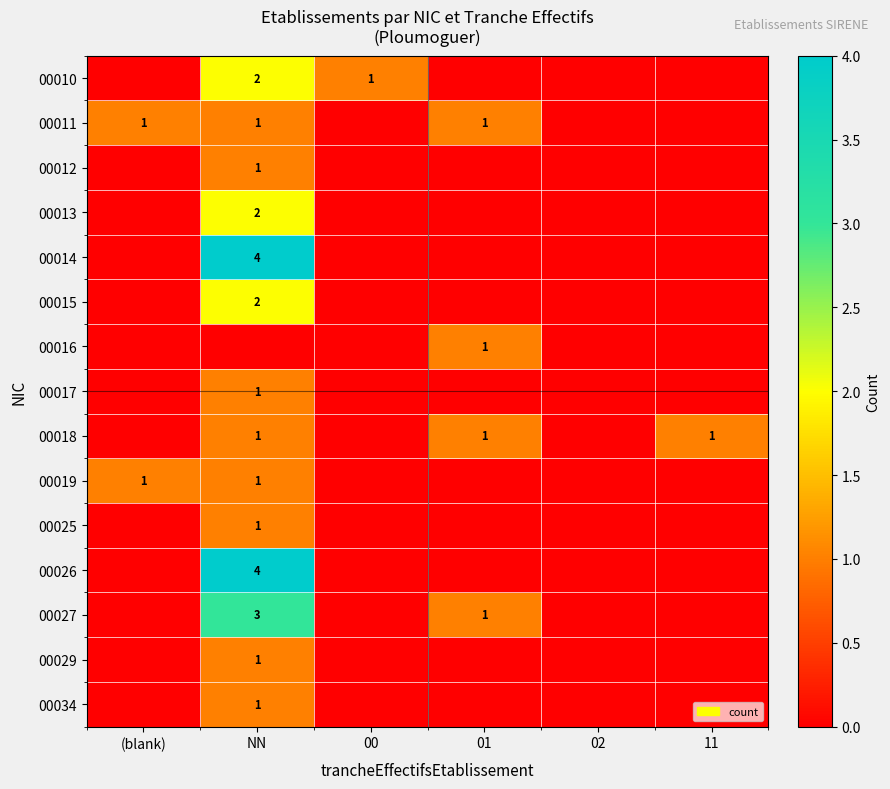

What is the difference between the maximum and second lowest values in the 00011 series?

1